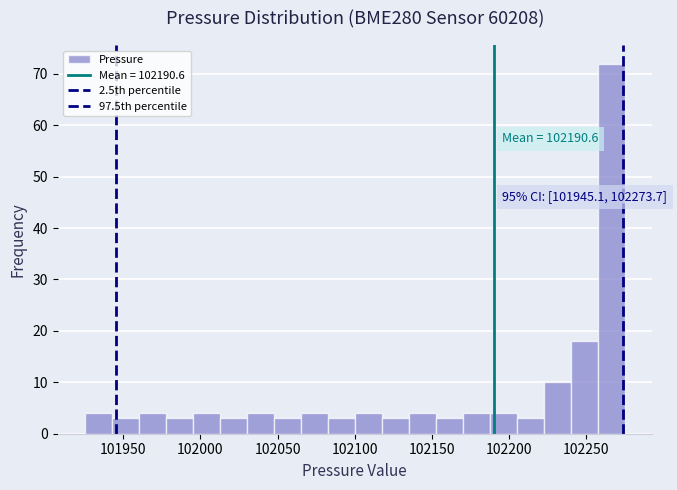

Read against the x-axis, roughly where is the centre of the tallest bar?

102265